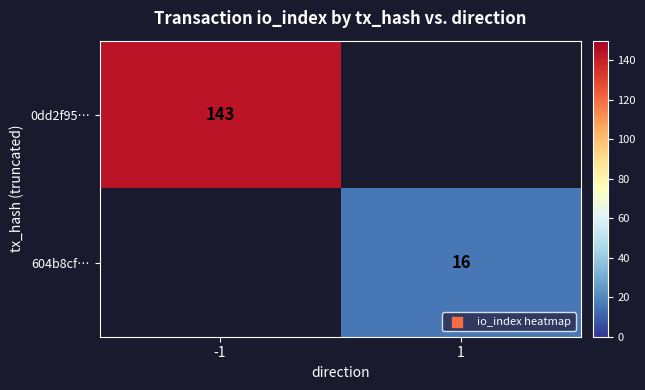

What is the minimum value shown in the chart?

16.0